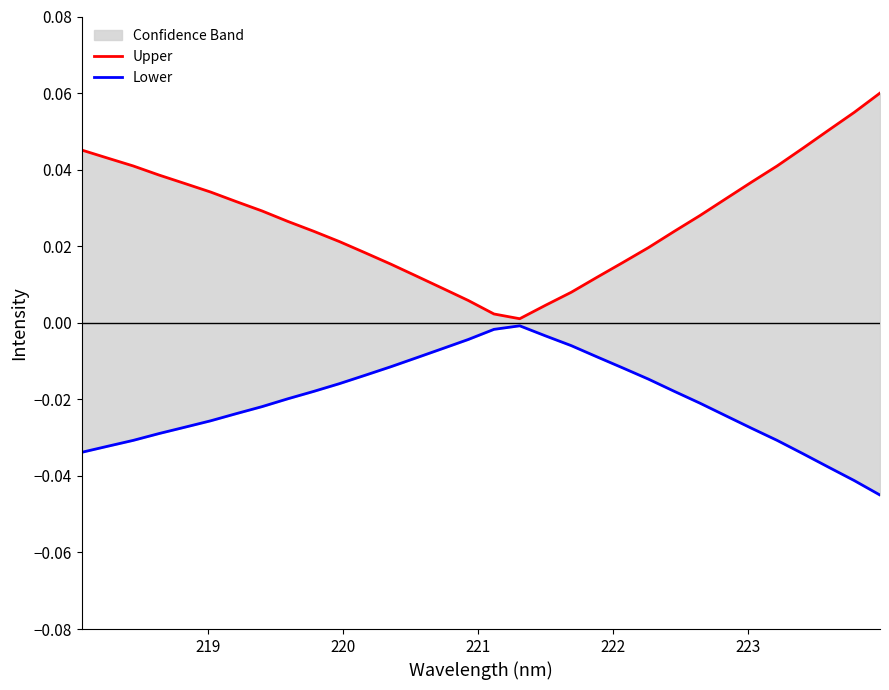

At how many categories does at least one series exceed 0?

32